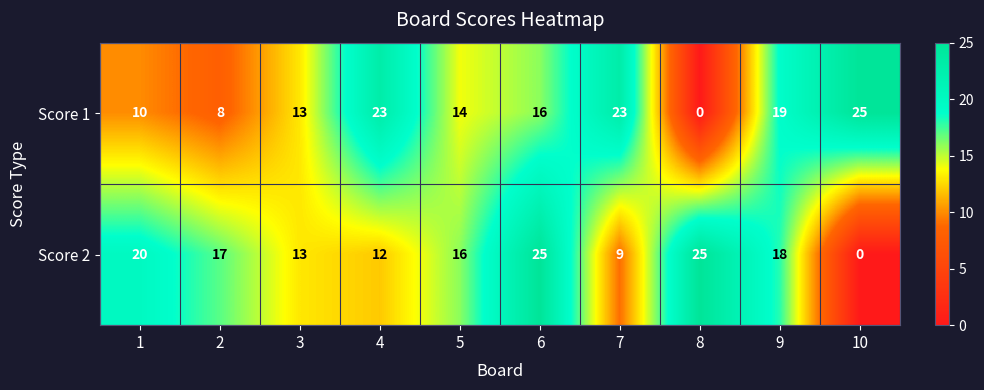

Reading left to right, extract all data points from this chart.

Score 1: 1=10	2=8	3=13	4=23	5=14	6=16	7=23	8=0	9=19	10=25
Score 2: 1=20	2=17	3=13	4=12	5=16	6=25	7=9	8=25	9=18	10=0